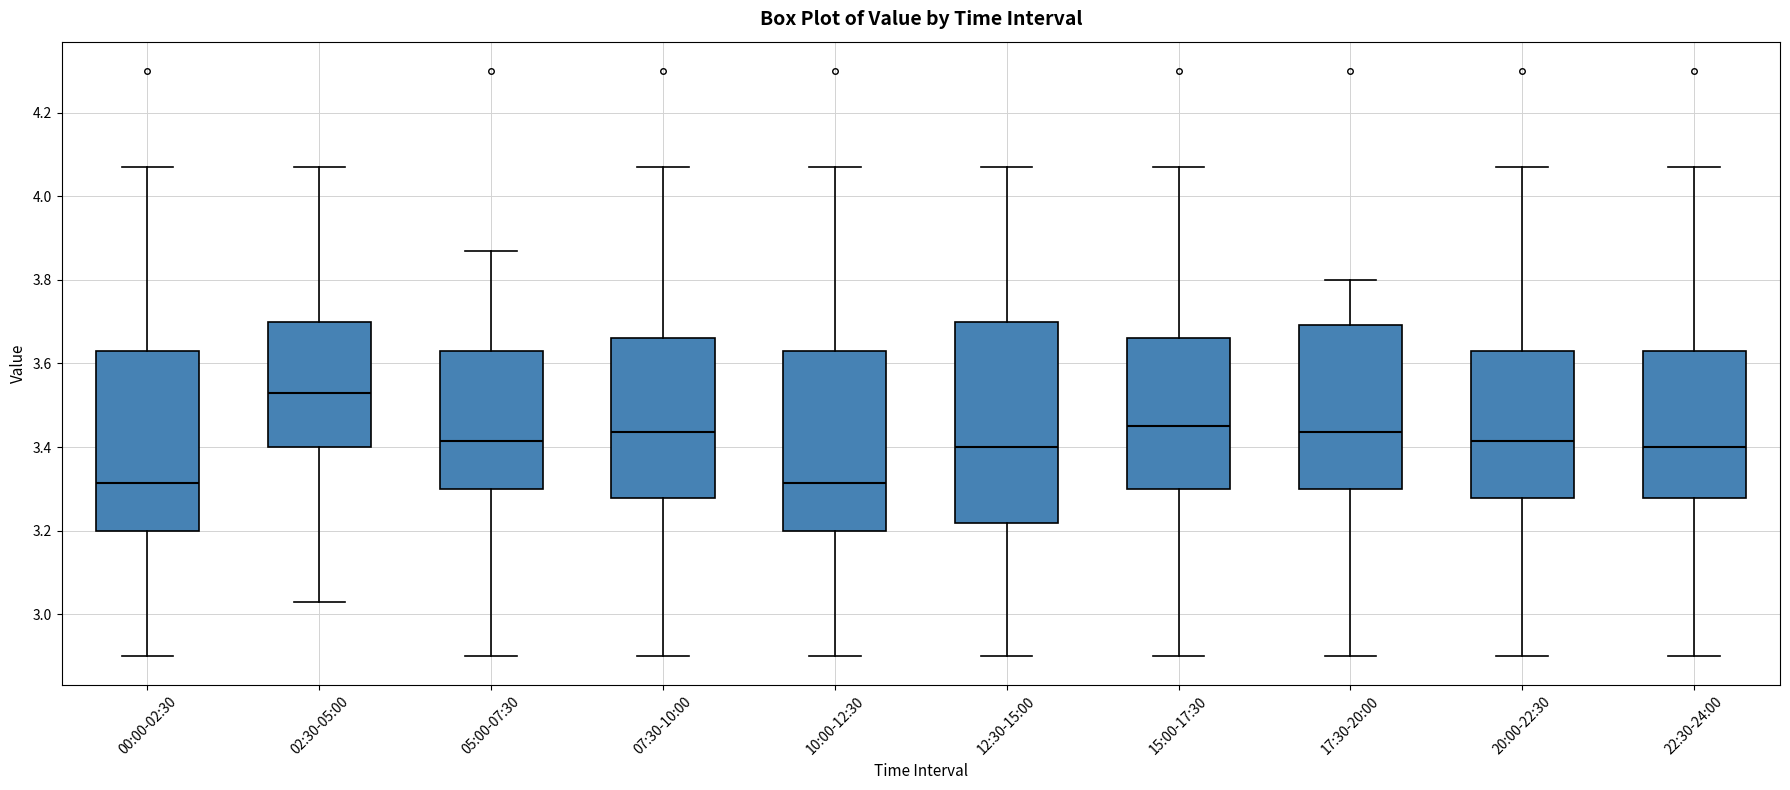

Reading left to right, read every box against the y-axis: the position of its median line, the range the box covers, and the ends of its whiskers. The values are not printed on the chart, so give them approximately, as read against the axis.

00:00-02:30: median 3.32, box 3.20 to 3.64, whiskers 2.90 to 4.08
02:30-05:00: median 3.54, box 3.40 to 3.70, whiskers 3.04 to 4.08
05:00-07:30: median 3.42, box 3.30 to 3.64, whiskers 2.90 to 3.88
07:30-10:00: median 3.44, box 3.28 to 3.66, whiskers 2.90 to 4.08
10:00-12:30: median 3.32, box 3.20 to 3.64, whiskers 2.90 to 4.08
12:30-15:00: median 3.40, box 3.22 to 3.70, whiskers 2.90 to 4.08
15:00-17:30: median 3.46, box 3.30 to 3.66, whiskers 2.90 to 4.08
17:30-20:00: median 3.44, box 3.30 to 3.70, whiskers 2.90 to 3.80
20:00-22:30: median 3.42, box 3.28 to 3.64, whiskers 2.90 to 4.08
22:30-24:00: median 3.40, box 3.28 to 3.64, whiskers 2.90 to 4.08